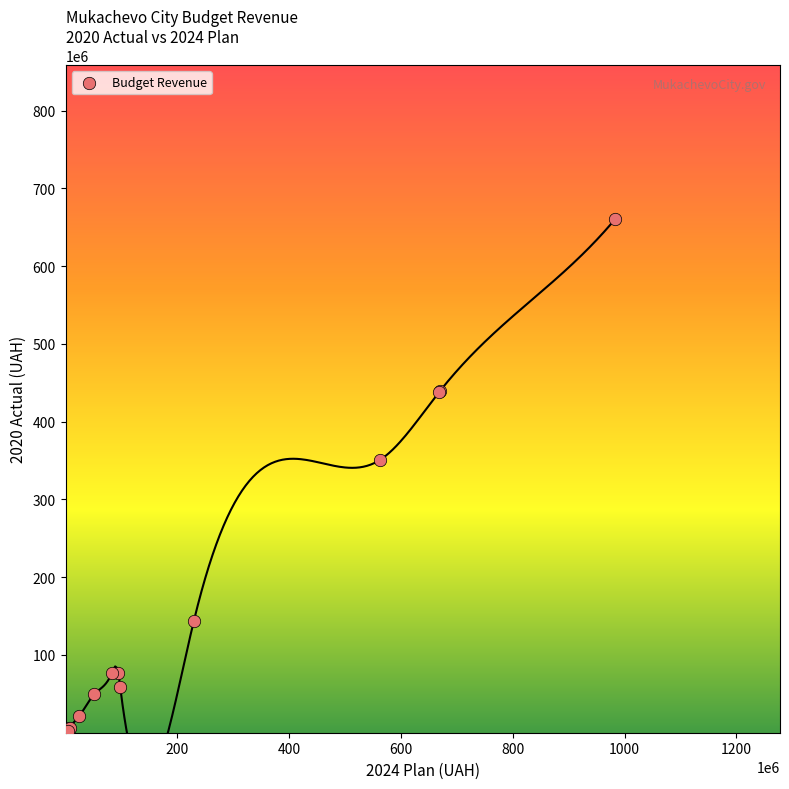

What Y value in the scatter plot is closest to 330277039?

351001819